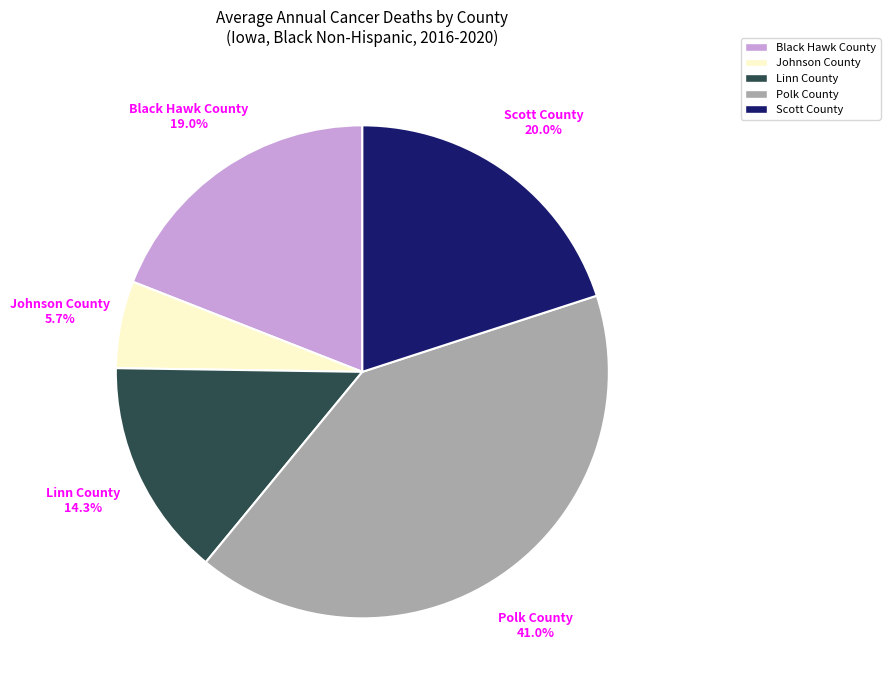

True or false: Johnson County accounts for 6% of the total.

True